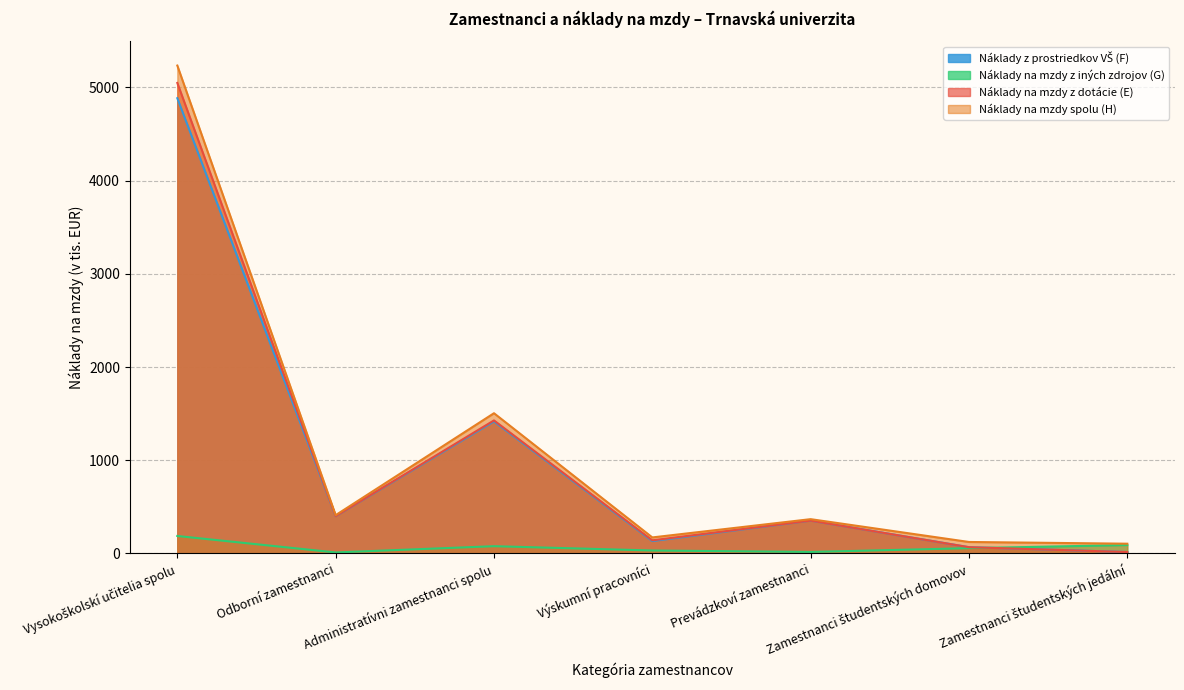

Which label corresponds to the largest value in the chart?

Vysokoškolskí učitelia spolu